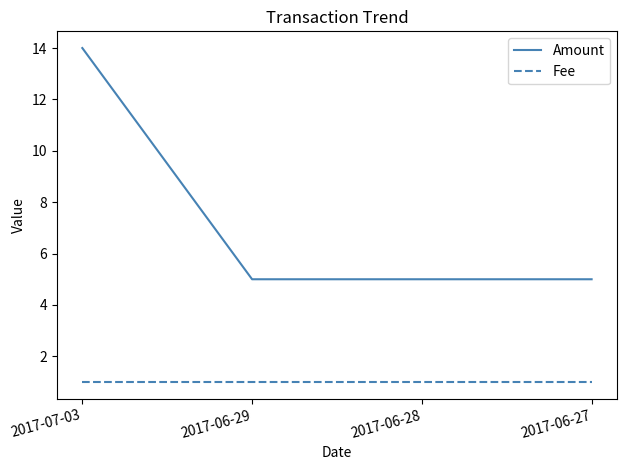

What is the sum of all Fee values?

4